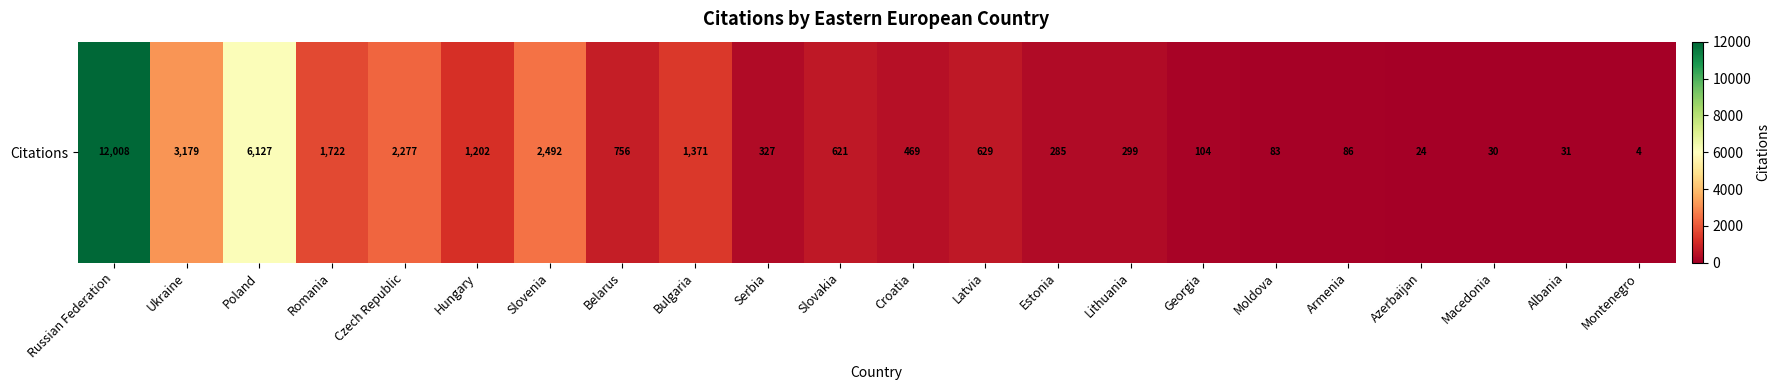

The chart shows a value of 299 at Lithuania. True or false?

True